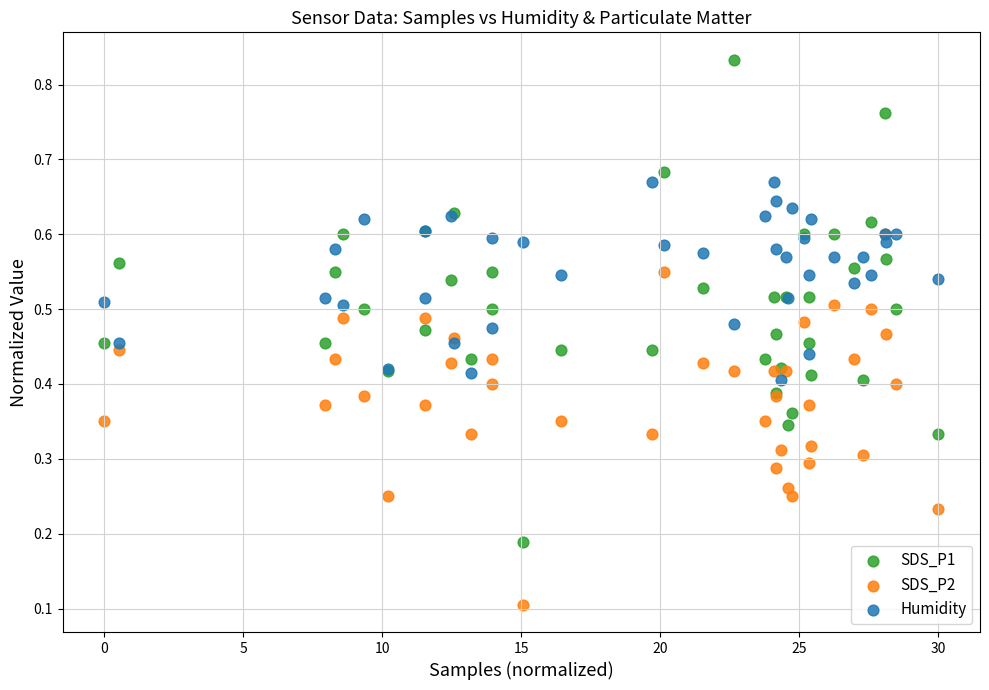

Which series contains the lowest Y value?

SDS_P2